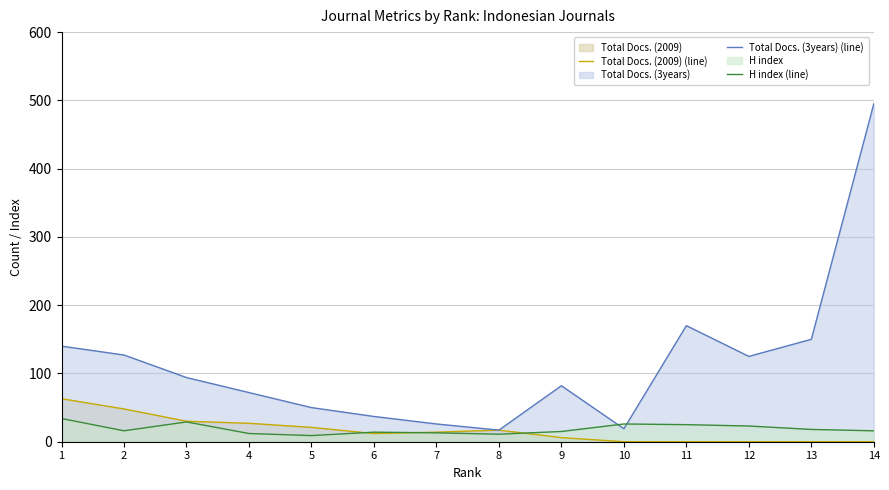

At which label does Total Docs. (3years) (line) reach its minimum?

8